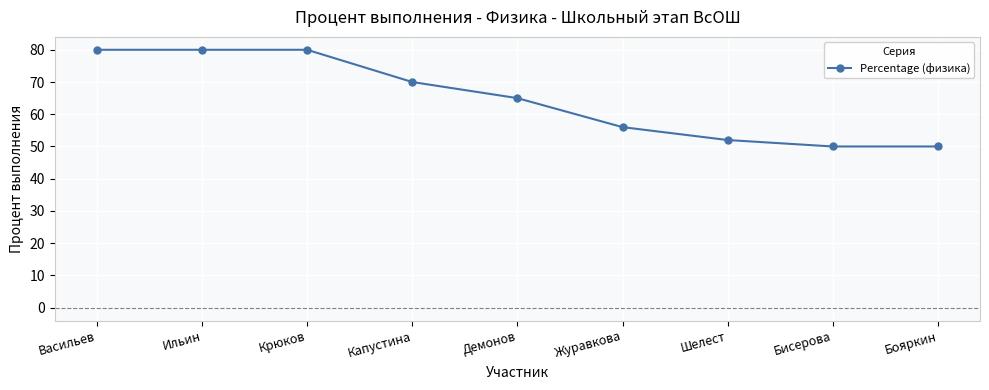

What is the approximate value at Шелест?

52